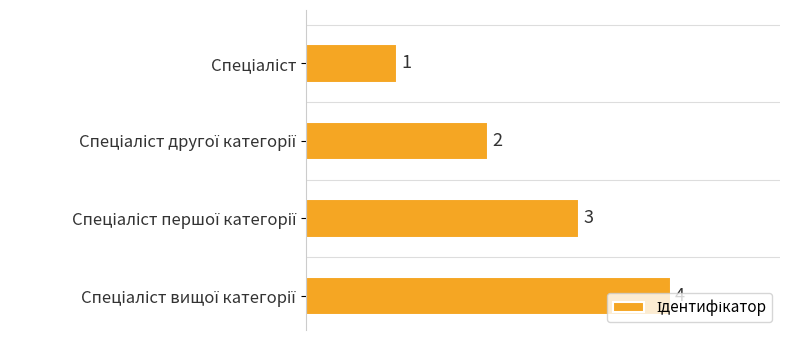

What is the maximum value shown in the chart?

4